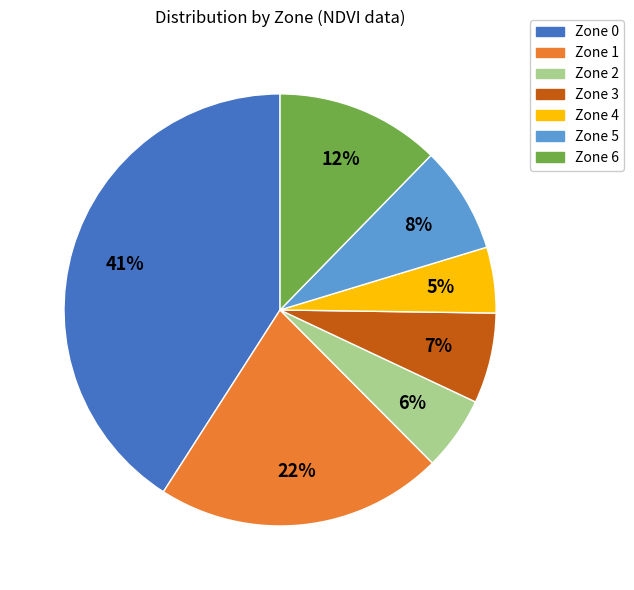

To the nearest percent, what is the difference between the largest and smallest slice percentages?

36%